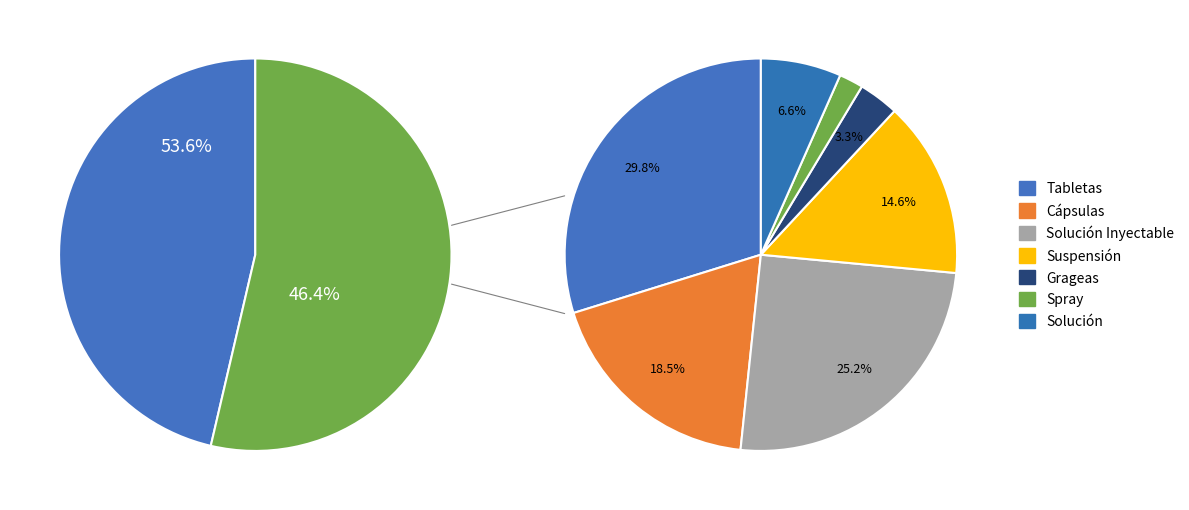

What percentage is the Tabletas slice, to the nearest percent?

30%